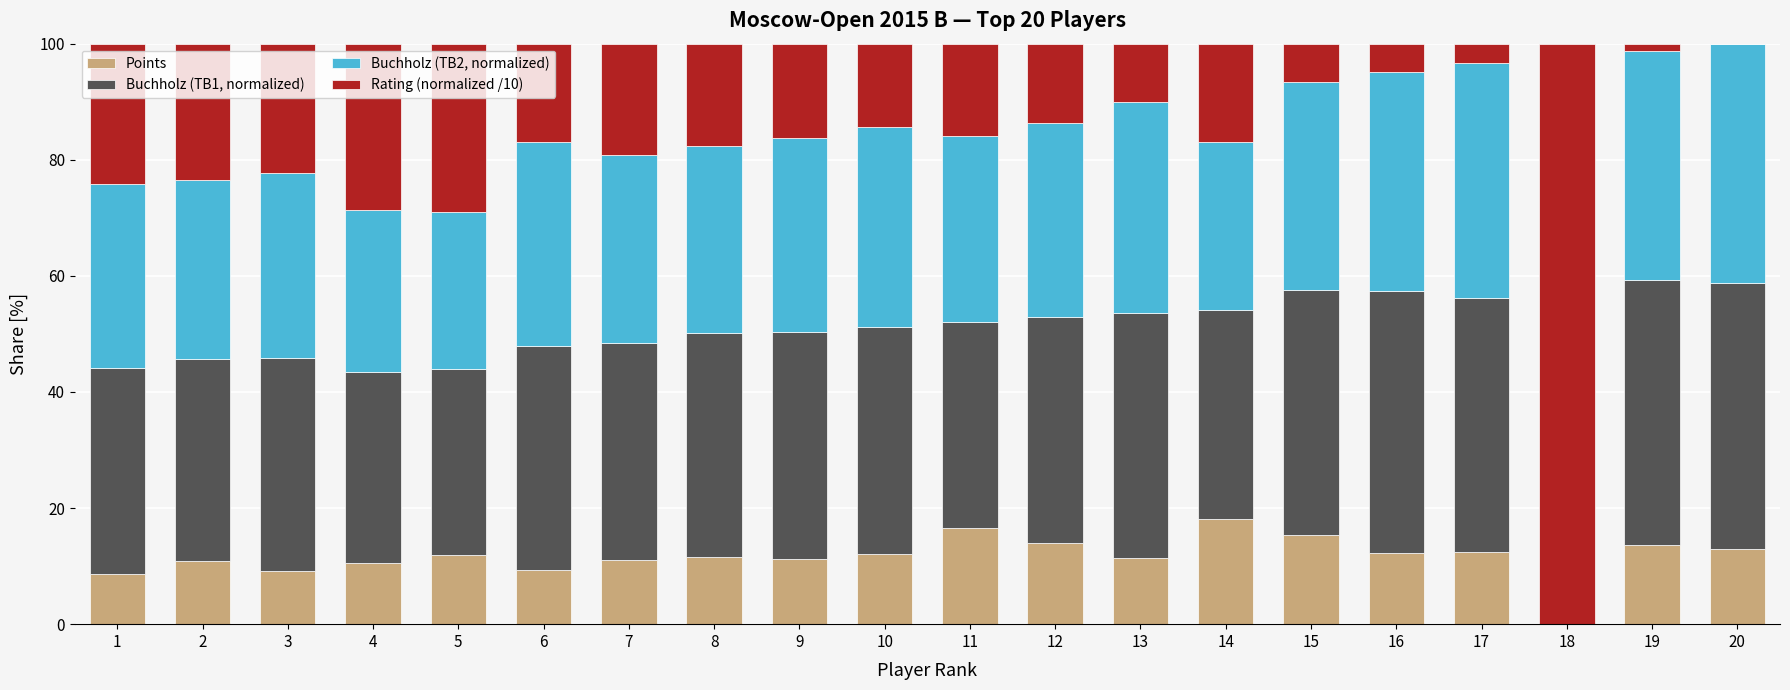

What is the highest value of the Points series?

18.1